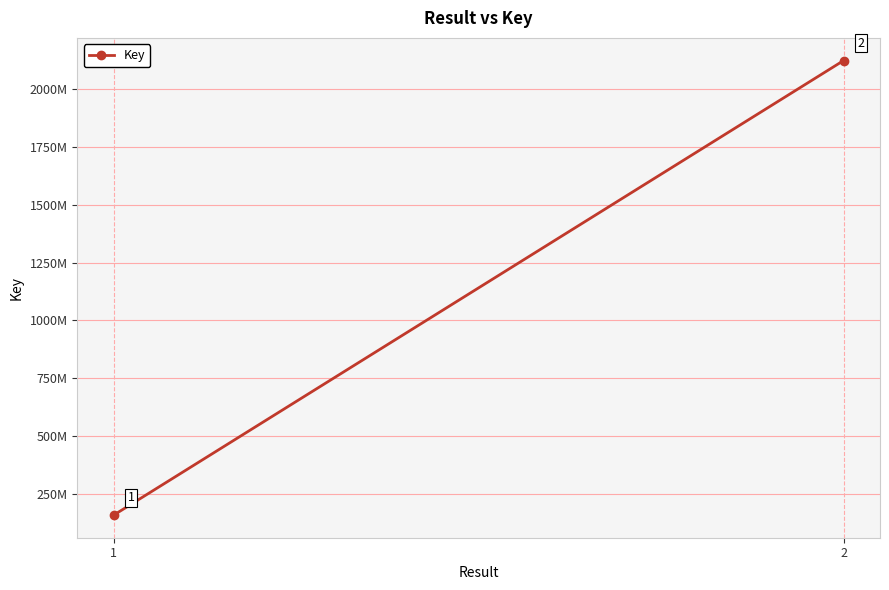

What is the value of the 1st point from the left?

157980525